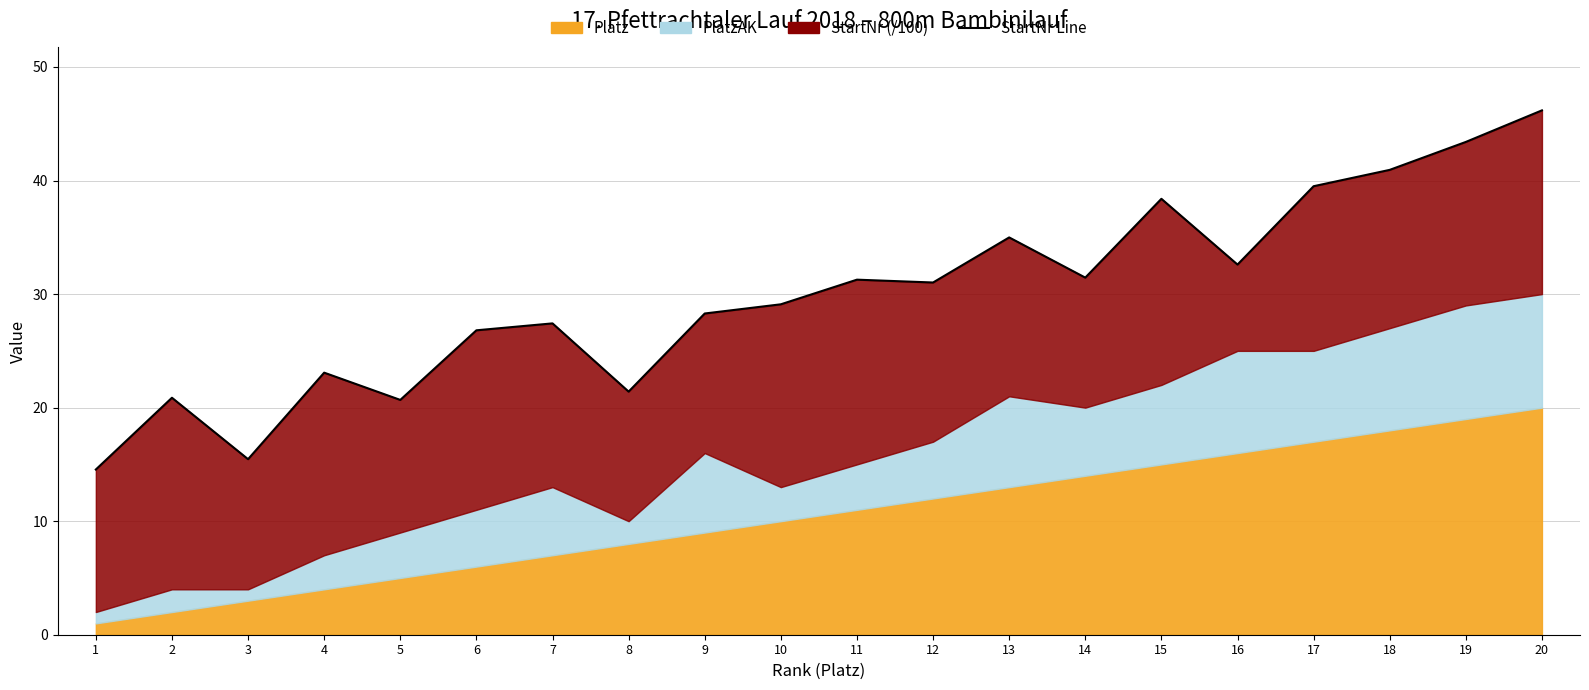

Reading left to right, extract all data points from this chart.

14.6	20.9	15.5	23.1	20.7	26.8	27.4	21.4	28.3	29.1	31.3	31.0	35.0	31.4	38.4	32.6	39.5	40.9	43.4	46.2